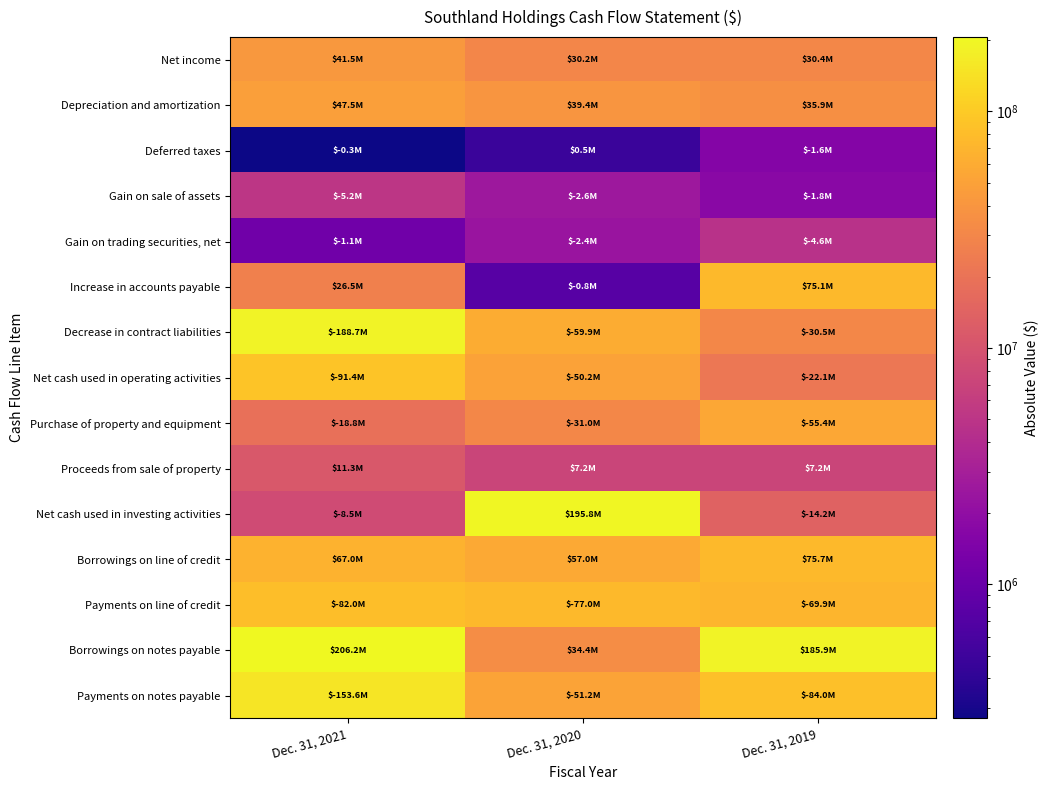

How many data points does each series have?

3